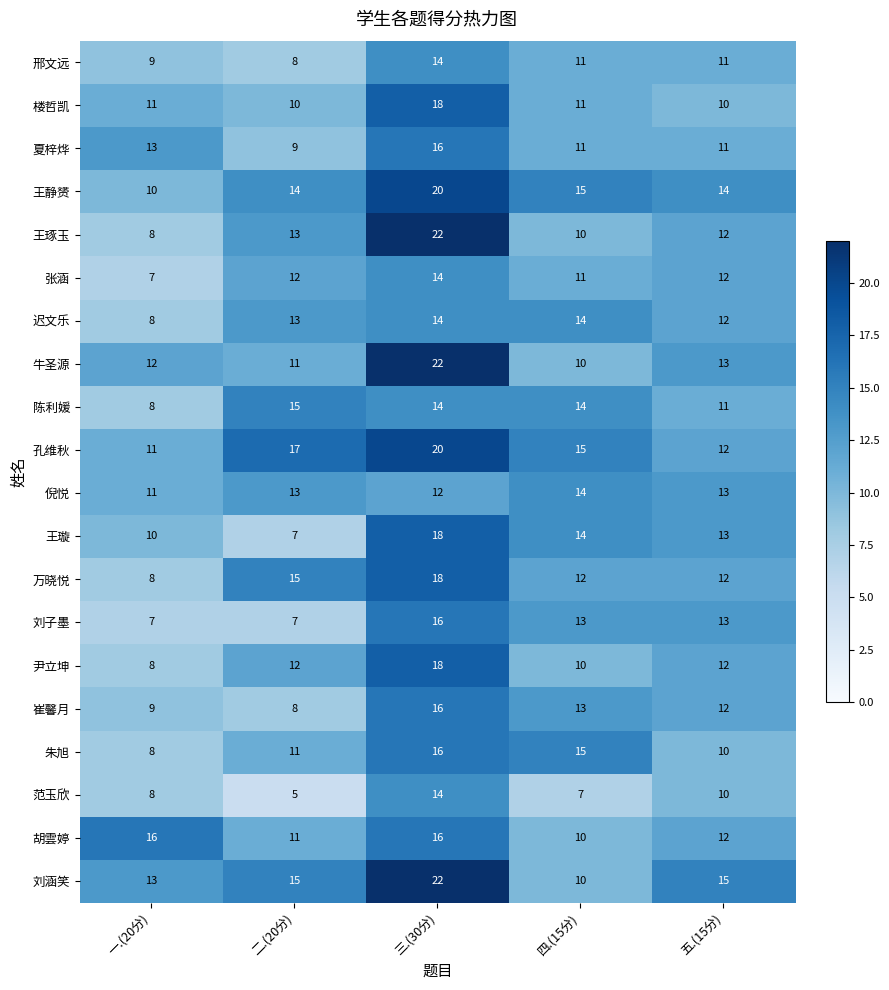

How many 刘子墨 values are between 7 and 13?

4